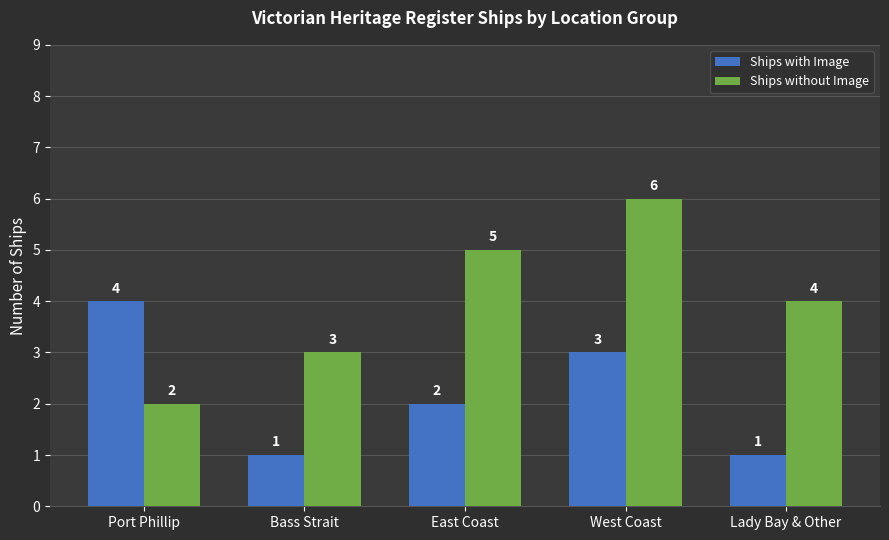

The value of Ships without Image at East Coast is 9. True or false?

False